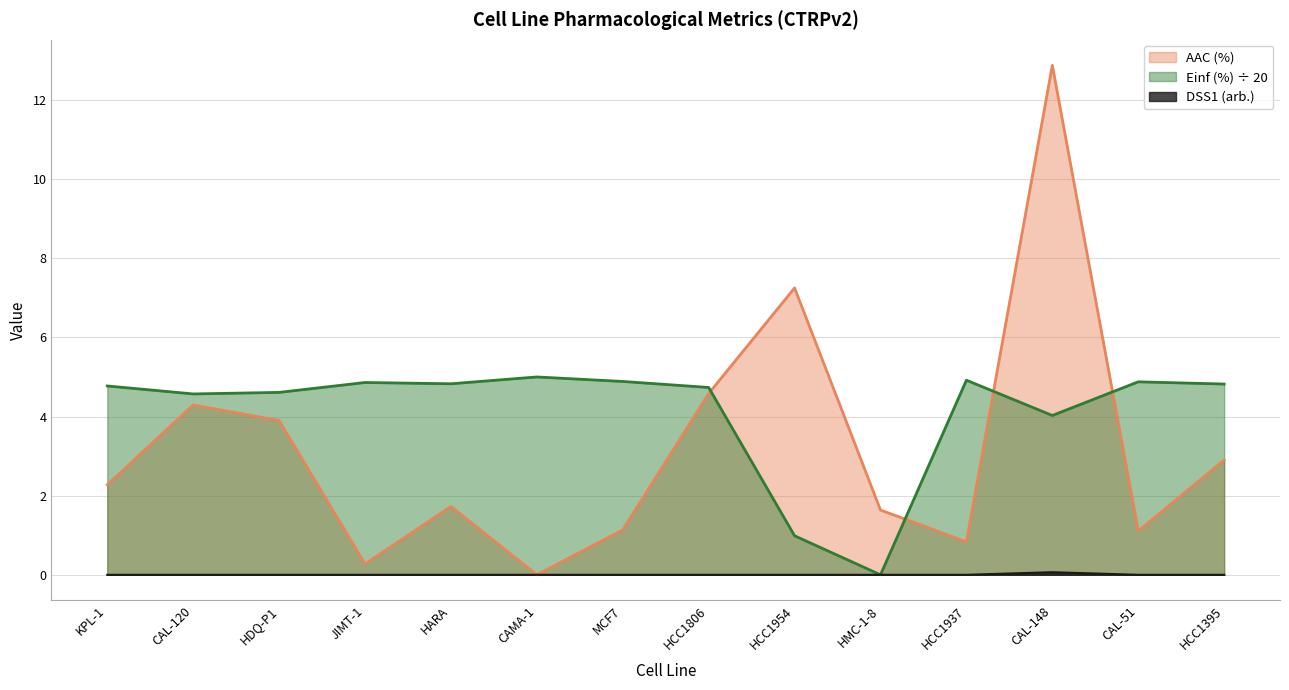

Reading left to right, list all the values displayed in this chart.

AAC (%): 2.3	4.3	3.9	0.3	1.7	0.0	1.1	4.6	7.2	1.6	0.8	12.9	1.1	2.9
Einf (%): 4.8	4.6	4.6	4.9	4.8	5.0	4.9	4.7	1.0	0.0	4.9	4.0	4.9	4.8
DSS1 (arb.): 0.0	0.0	0.0	0.0	0.0	0.0	0.0	0.0	0.0	0.0	0.0	0.1	0.0	0.0